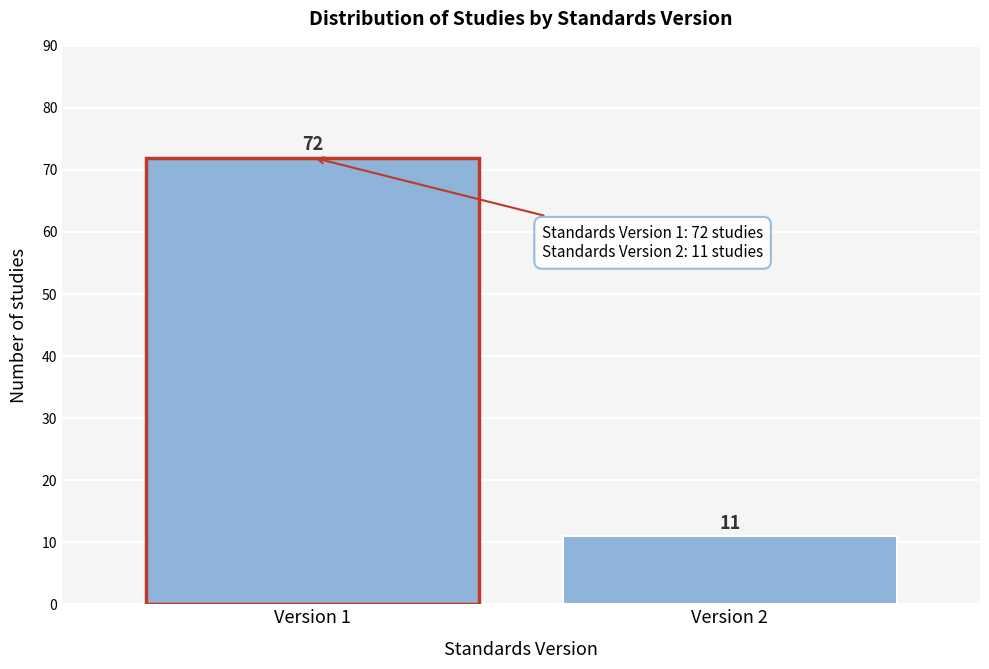

Reading right to left, transcribe all the data shown in this chart.

11	72